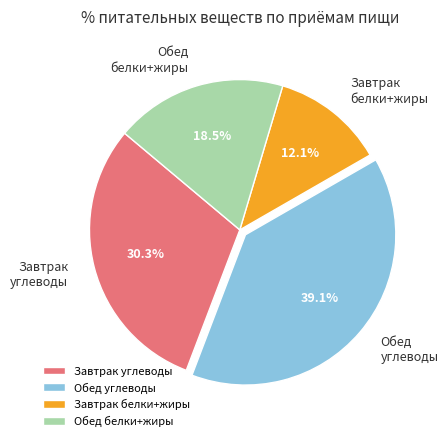

Is there a majority slice in this chart?

No